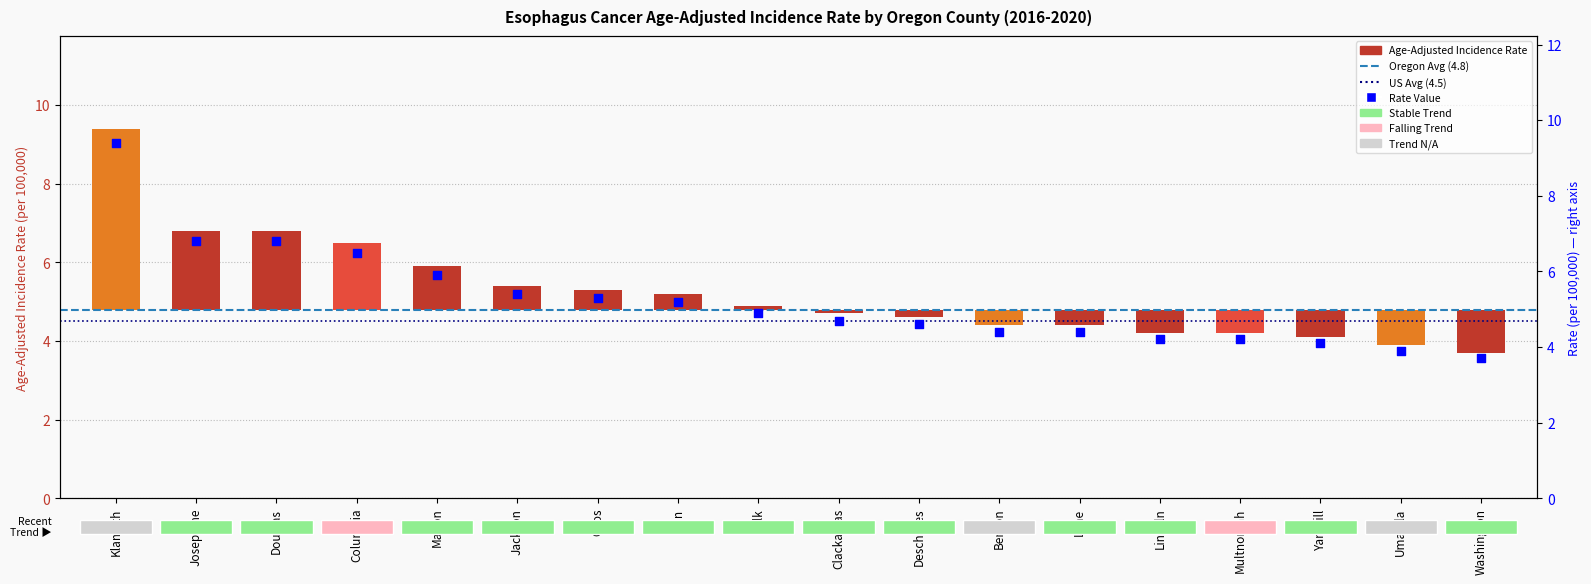

What is the change in value from Marion to Deschutes?

-1.3